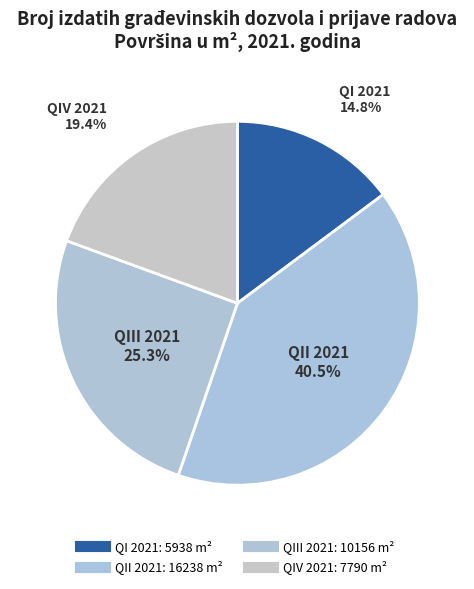

To the nearest percent, what percentage of the pie is QII 2021?

40%